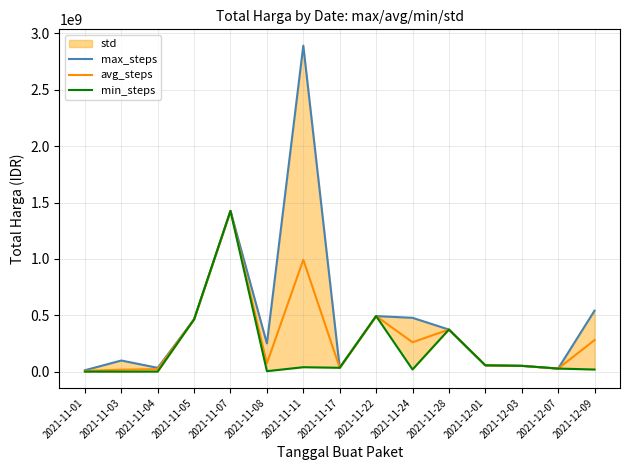

Is it true that max_steps equals 943098029 at 2021-12-09?

False